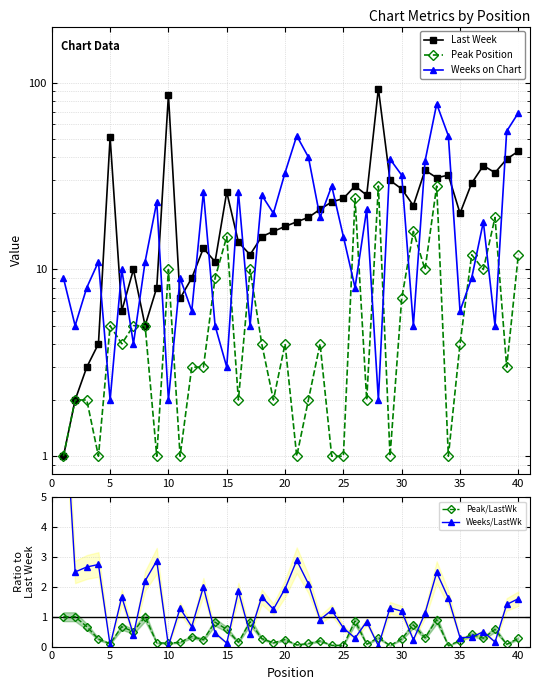

Which series has the widest spread of values?

Last Week